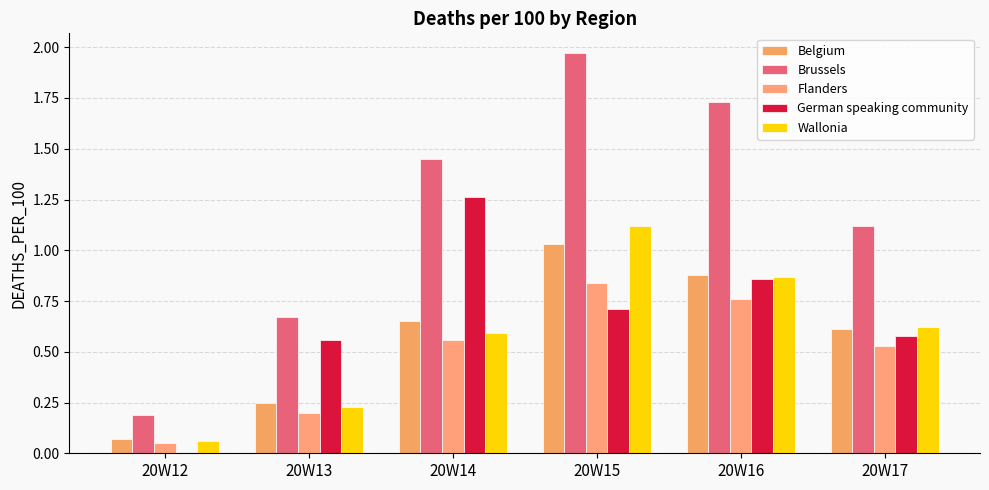

At 20W12, list the series in order from smallest to largest.

German speaking community, Flanders, Wallonia, Belgium, Brussels